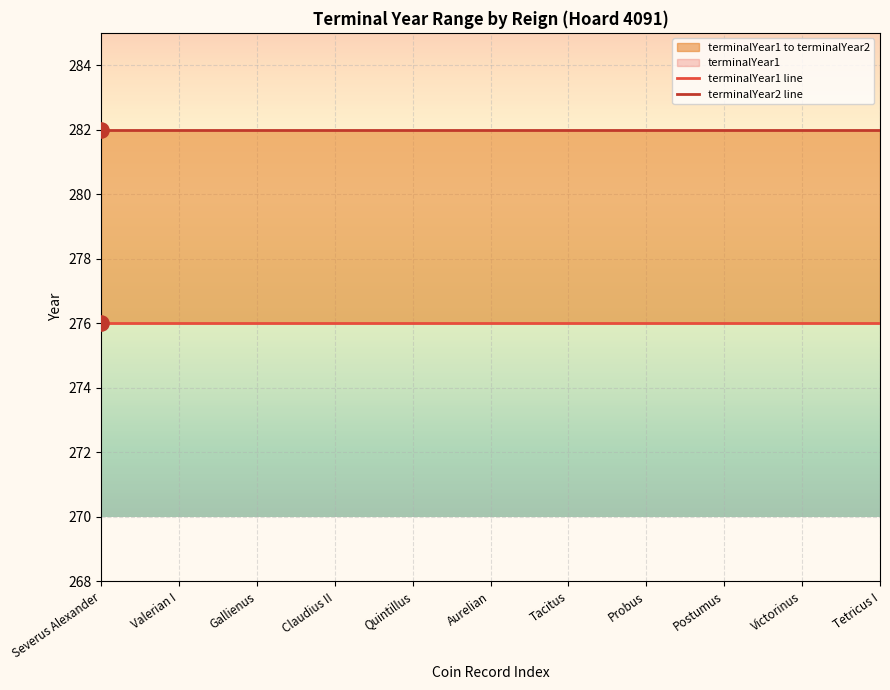

Which series has the largest total across all categories?

terminalYear2 line